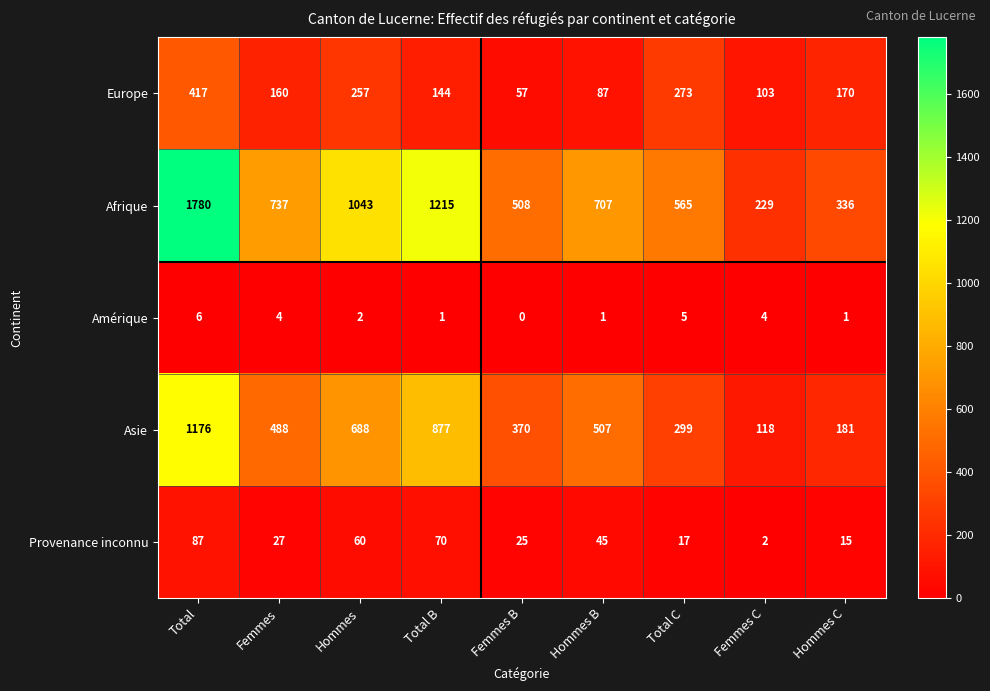

The value of Europe at Hommes is 97. True or false?

False